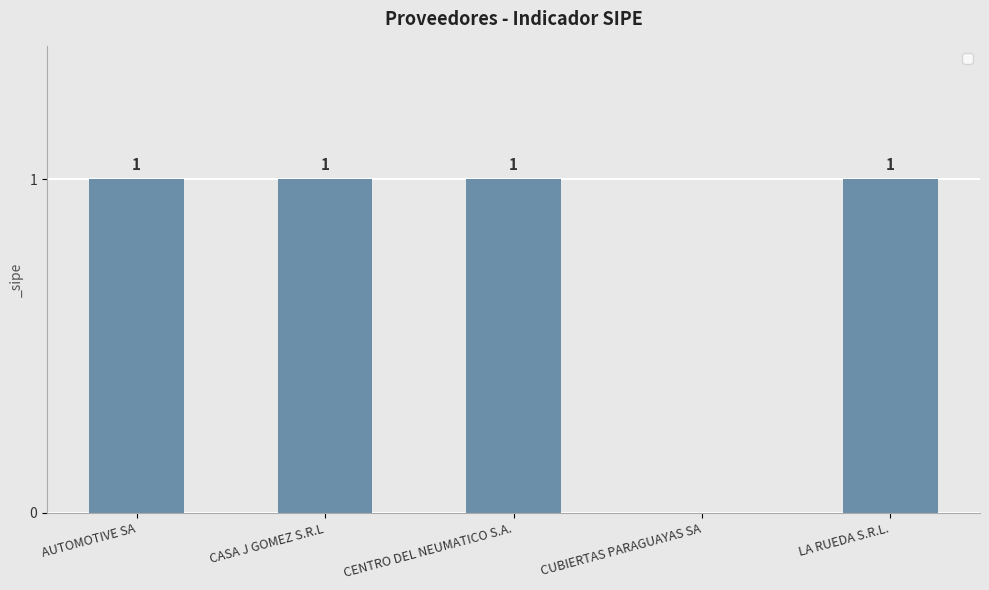

Where is the data nearest to the value 0?

CUBIERTAS PARAGUAYAS SA